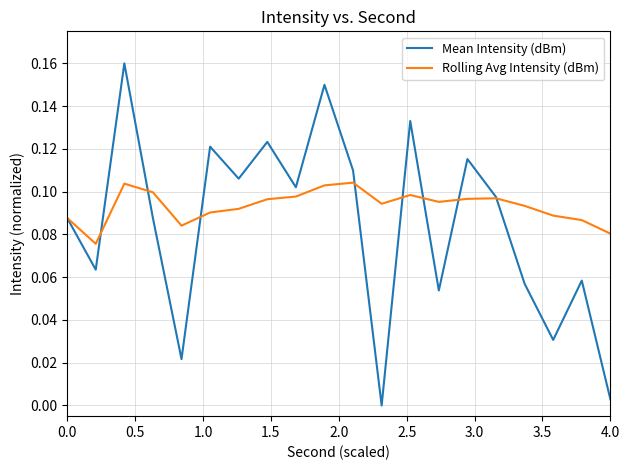

Which series has the widest spread of values?

Mean Intensity (dBm)